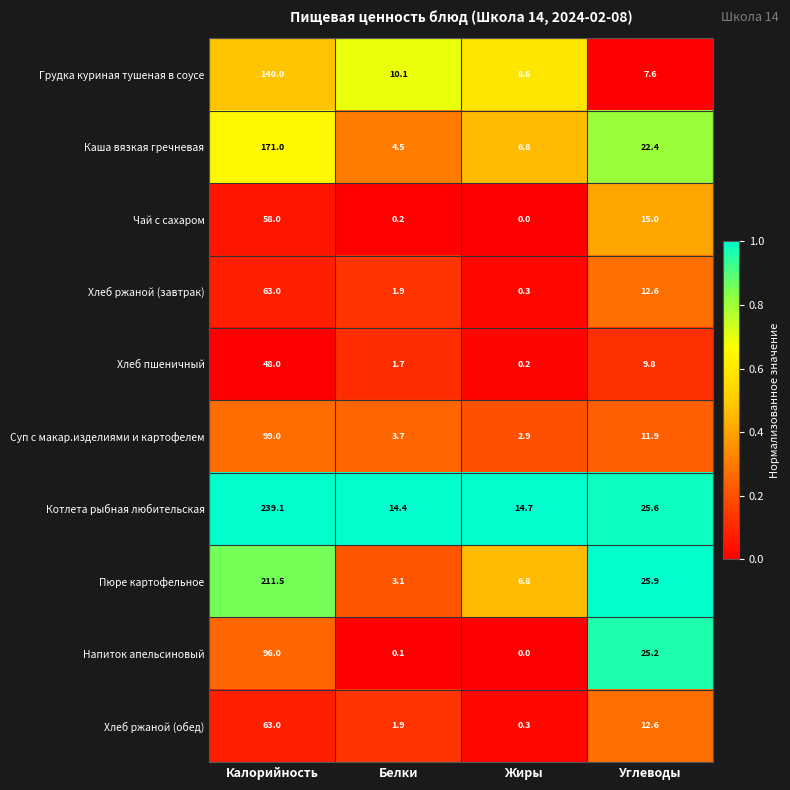

Where does the Каша вязкая гречневая series first go above 22?

Калорийность